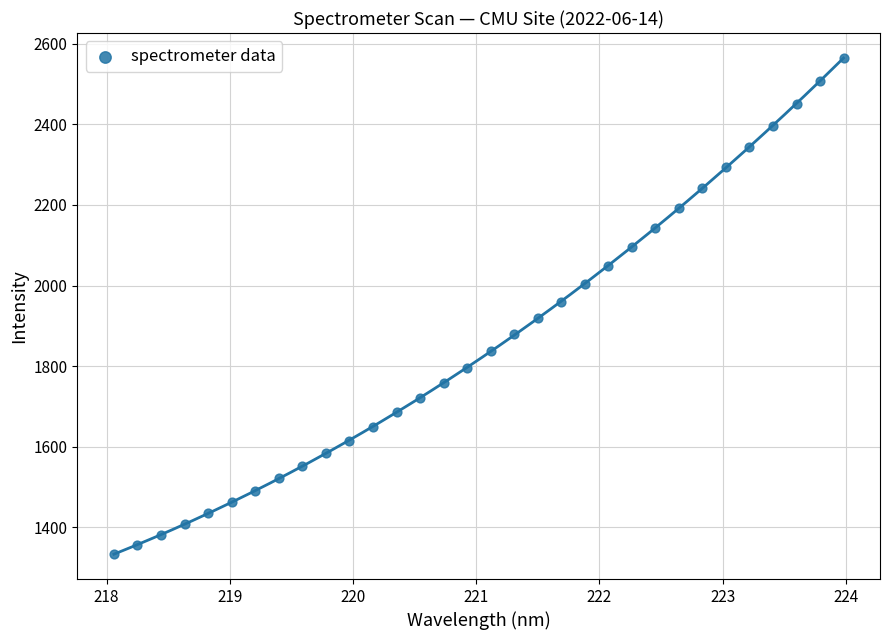

What is the range of X values (max minus min)?

5.9